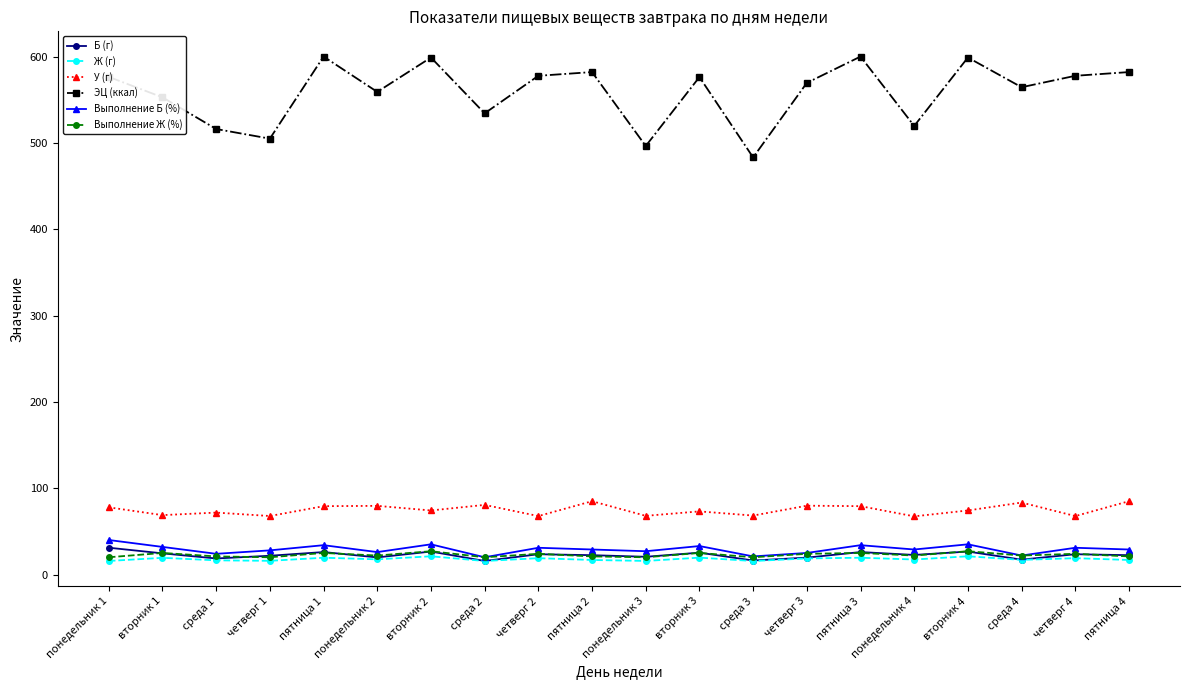

What is the value of the ЭЦ (ккал) point at the 15th from the left?

600.2